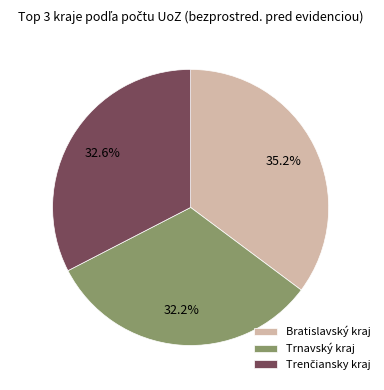

Do Trnavský kraj and Bratislavský kraj together represent more than half of the pie?

Yes